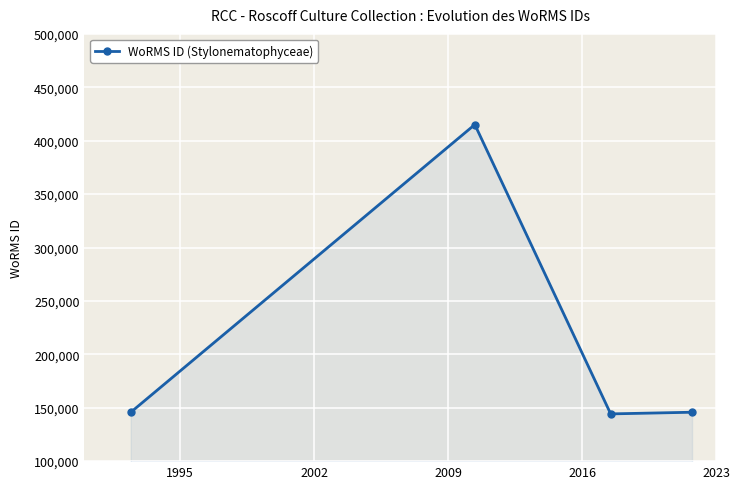

What is the difference between the maximum and minimum values?

270868